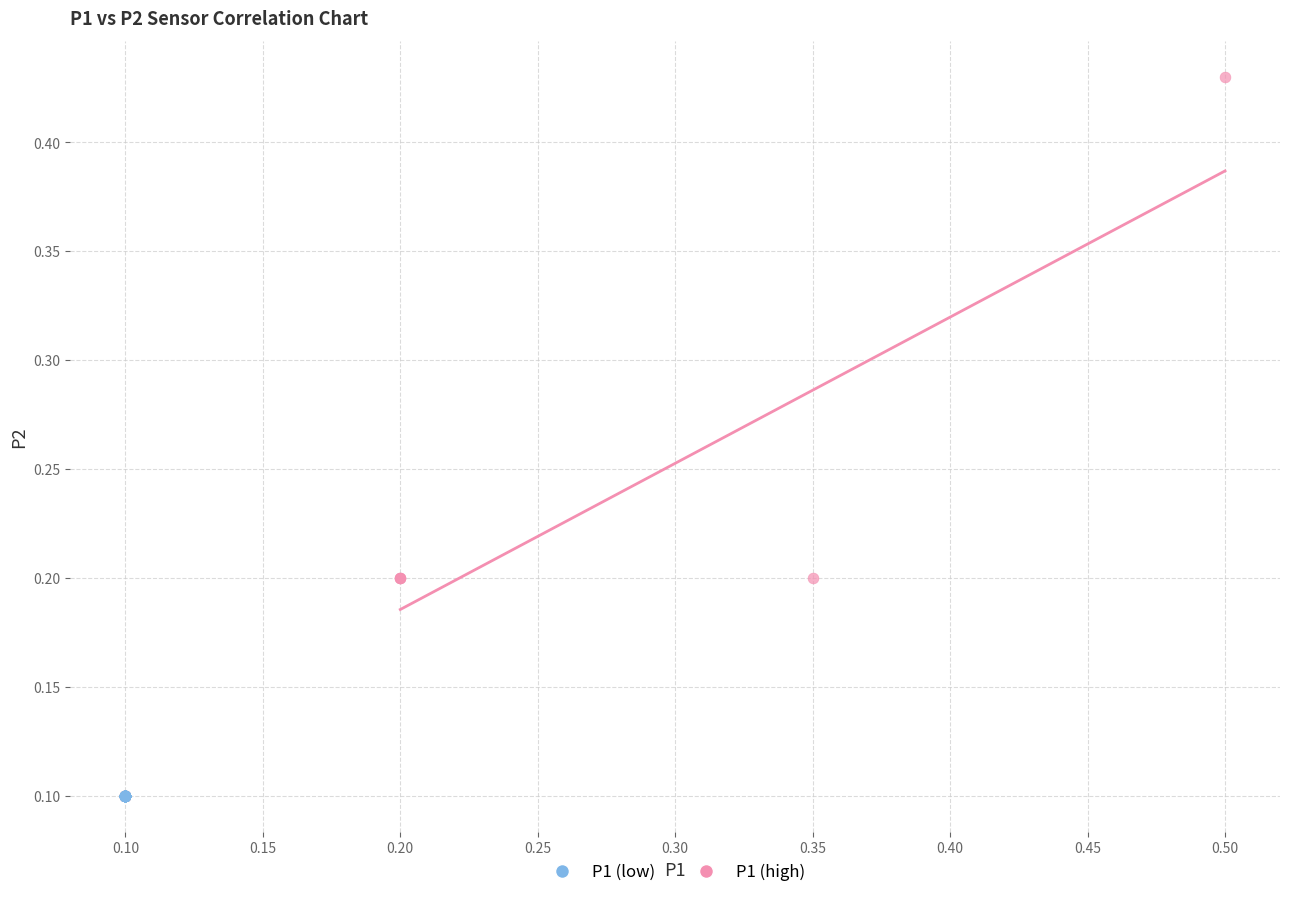

Which series reaches the maximum Y coordinate?

P1 (high)